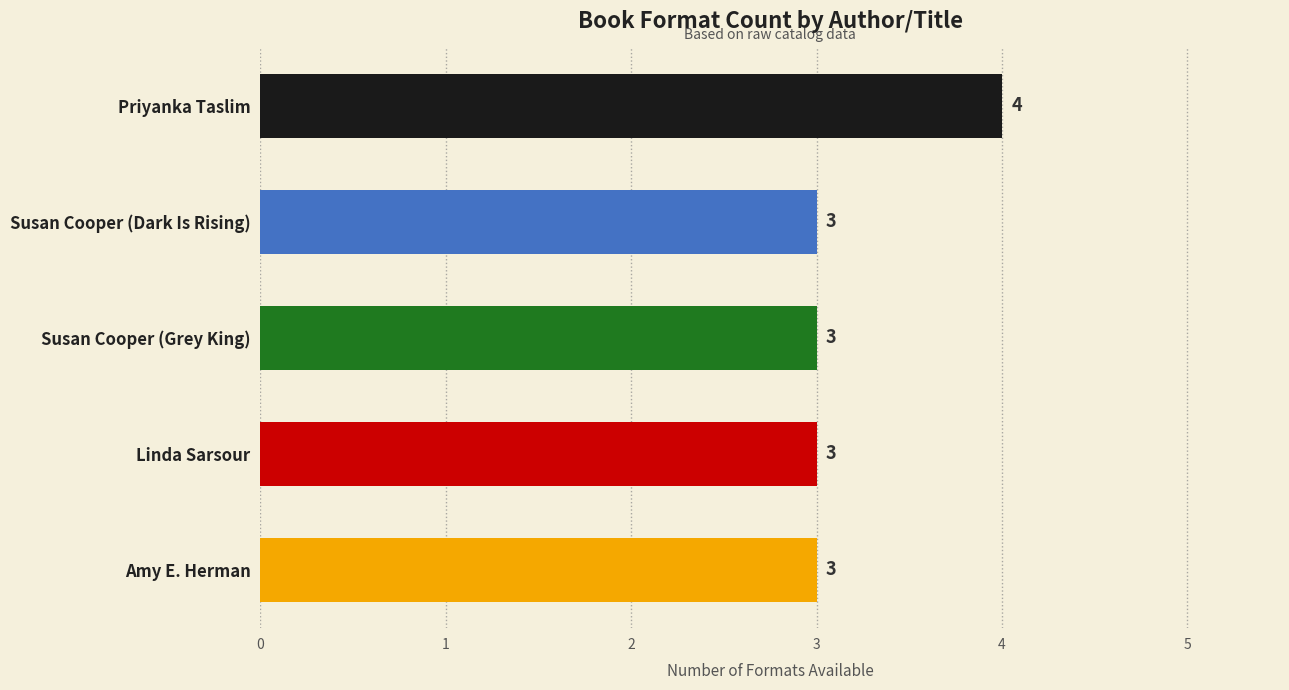

Which category has the highest value across all series?

Priyanka Taslim